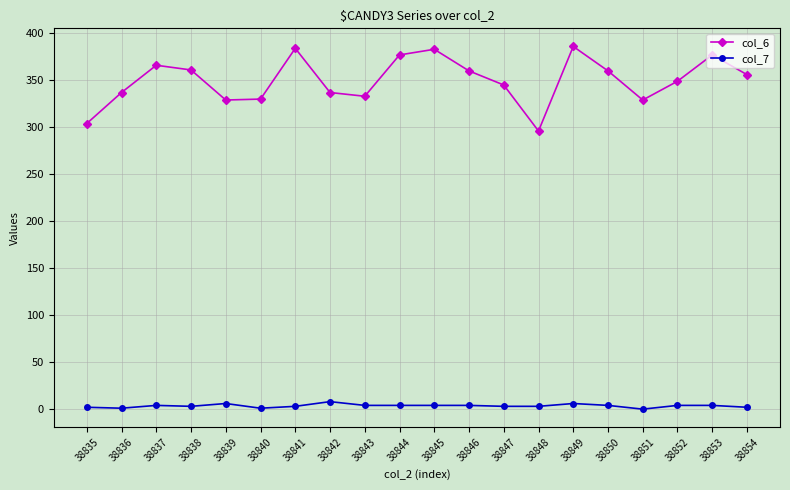

What is the difference between the highest and lowest values at 38854?

354